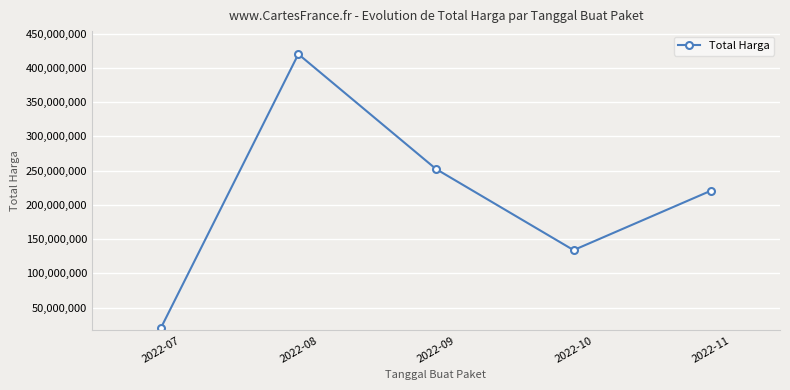

How many distinct data groups are displayed?

1